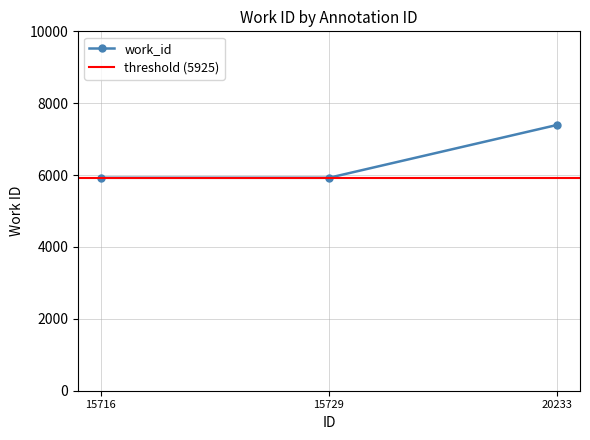

Reading right to left, what are all the values shown in this chart?

7396	5925	5925